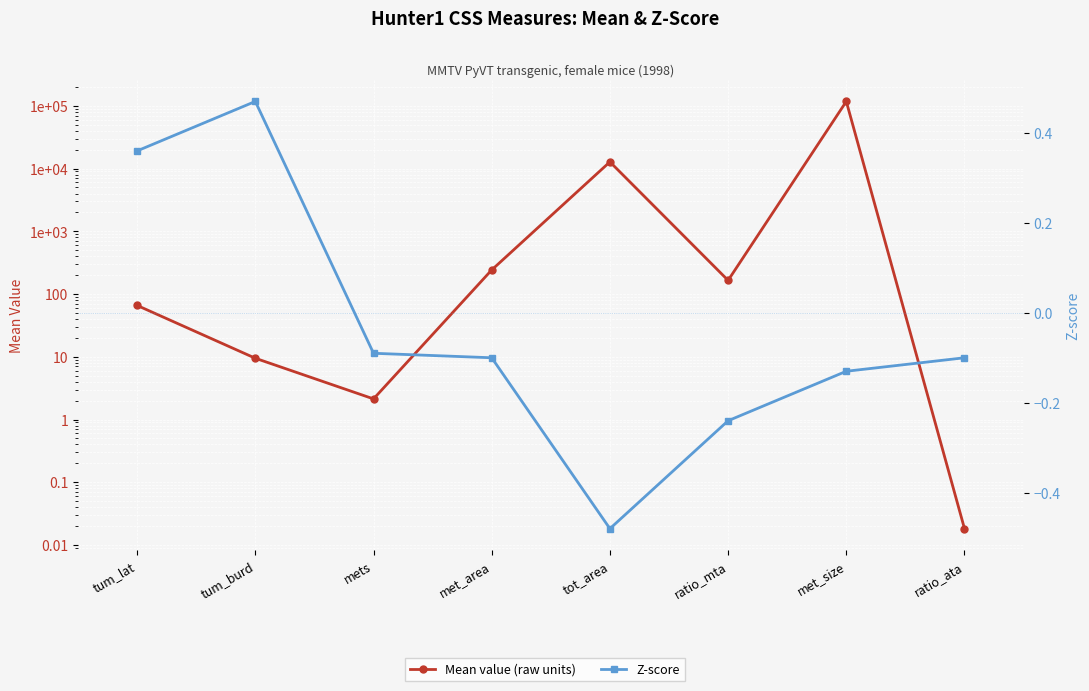

What is the difference between the Mean value (raw units) values at met_size and tum_lat?

117396.2